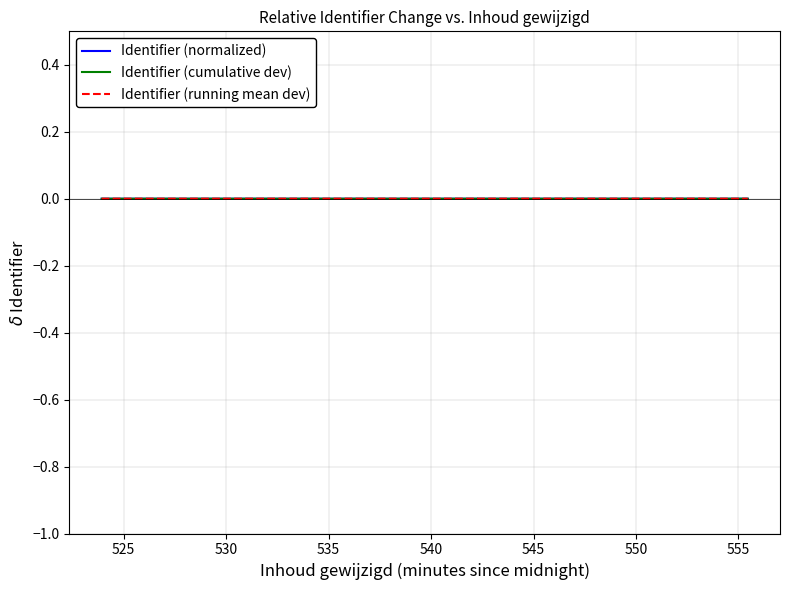

Between 525 and 535, which series saw the biggest shift?

Identifier (running mean dev)